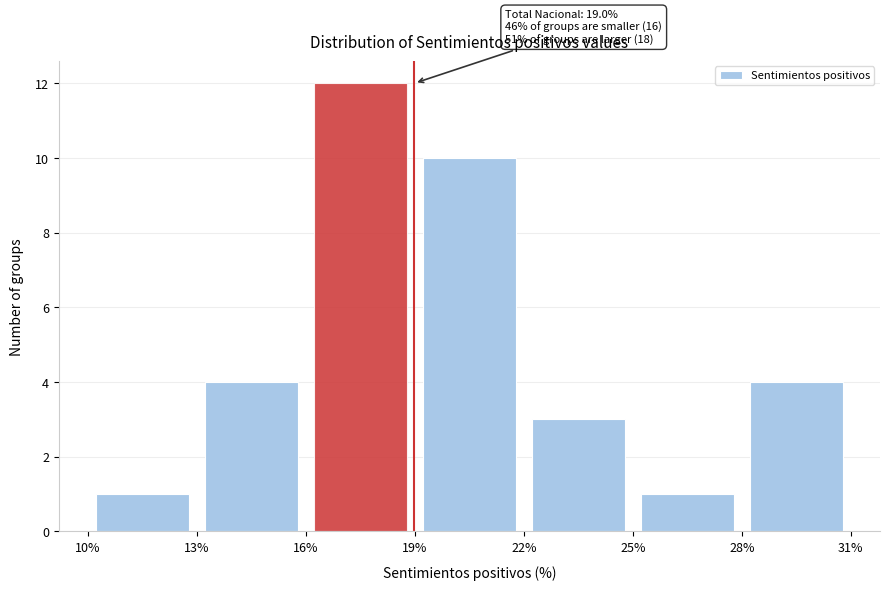

Which range on the x-axis has the tallest bar?

16% to 19%